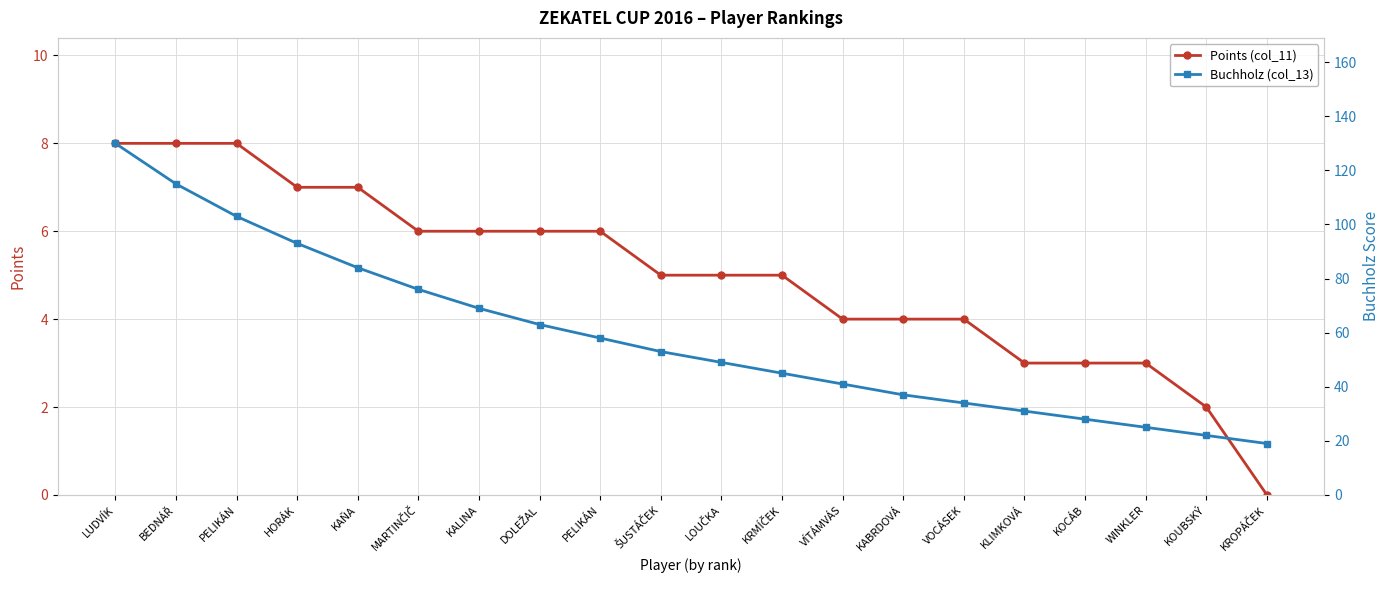

True or false: Points (col_11) and Buchholz (col_13) cross at least once.

False